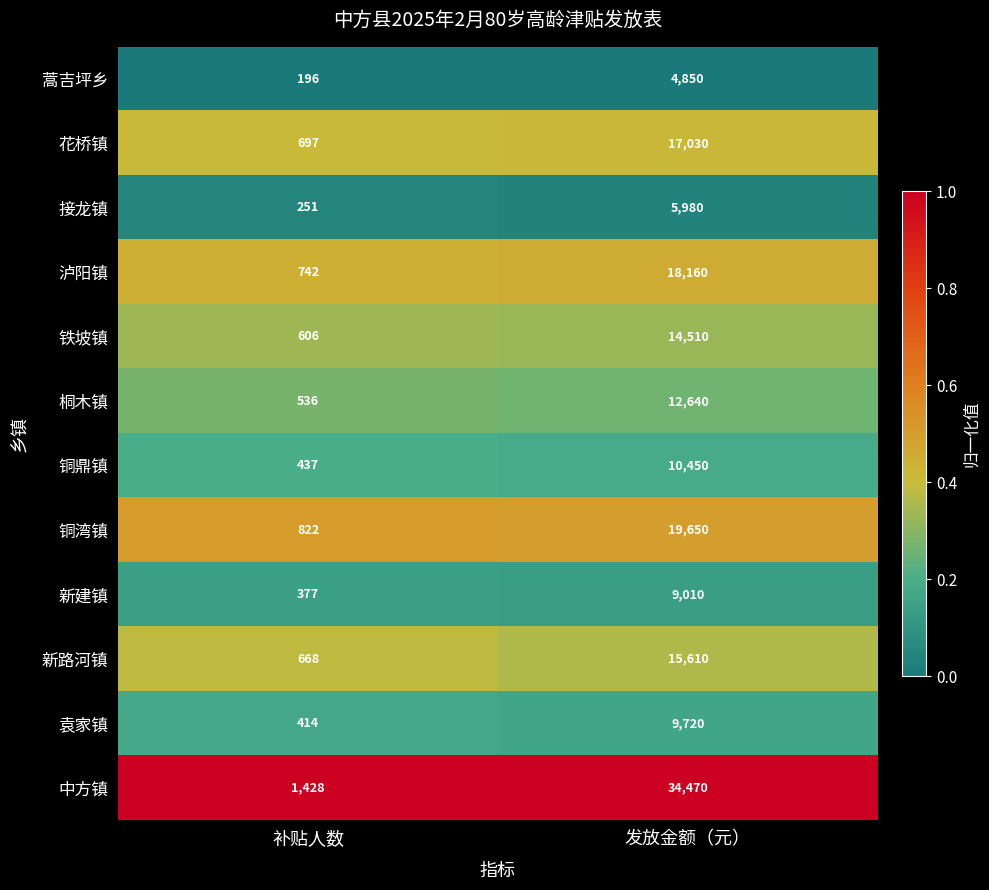

List the series in order of their peak value, highest first.

中方镇, 铜湾镇, 泸阳镇, 花桥镇, 新路河镇, 铁坡镇, 桐木镇, 铜鼎镇, 袁家镇, 新建镇, 接龙镇, 蒿吉坪乡